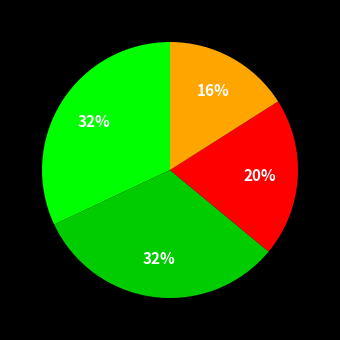

Does any single category account for the majority?

No